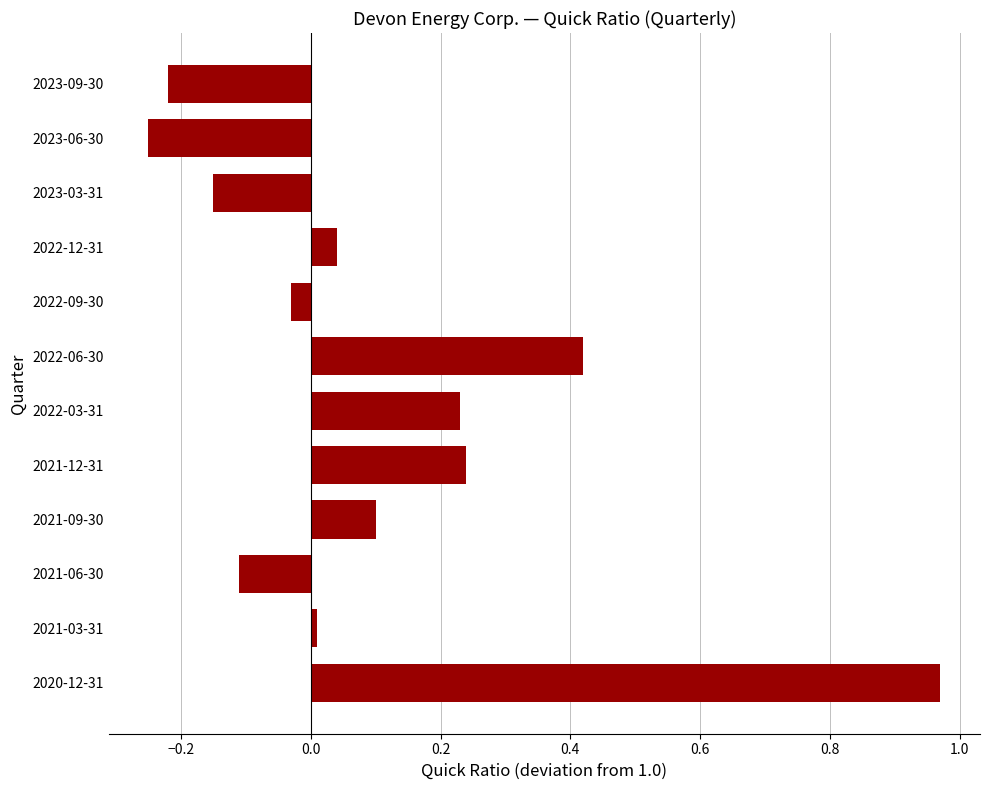

How many positive values are there?

7